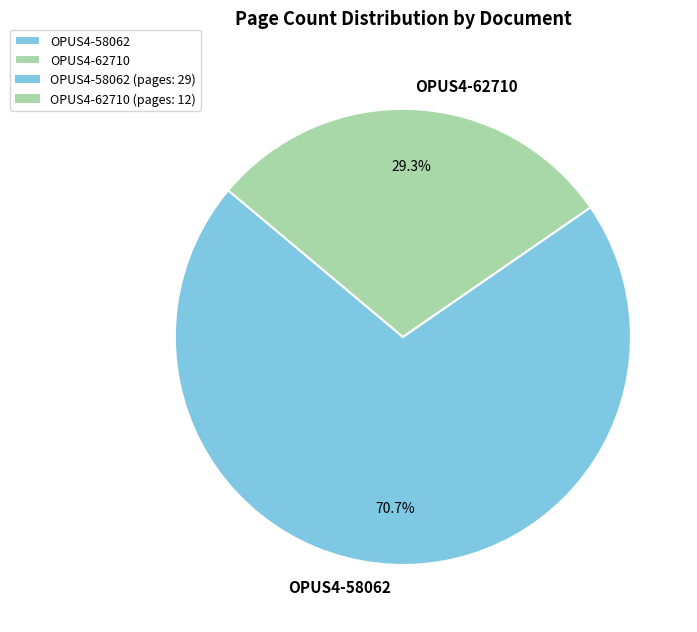

To the nearest percent, what portion does OPUS4-62710 represent?

29%